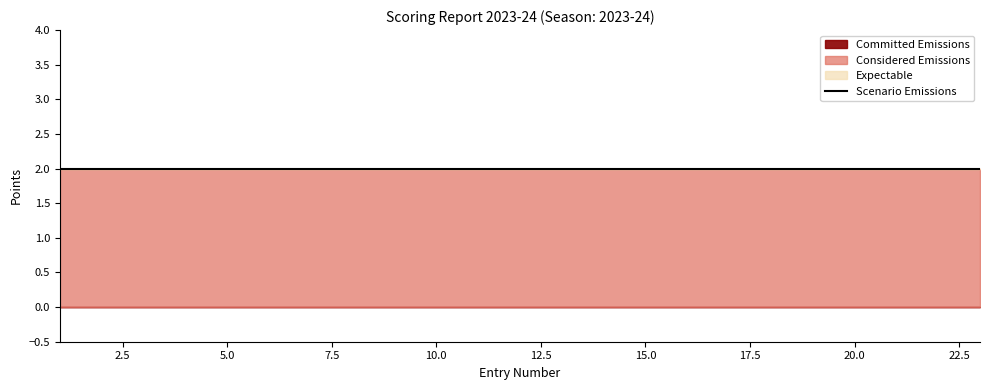

Is the value of Expectable at 20 greater than the value of Considered Emissions at 16?

No